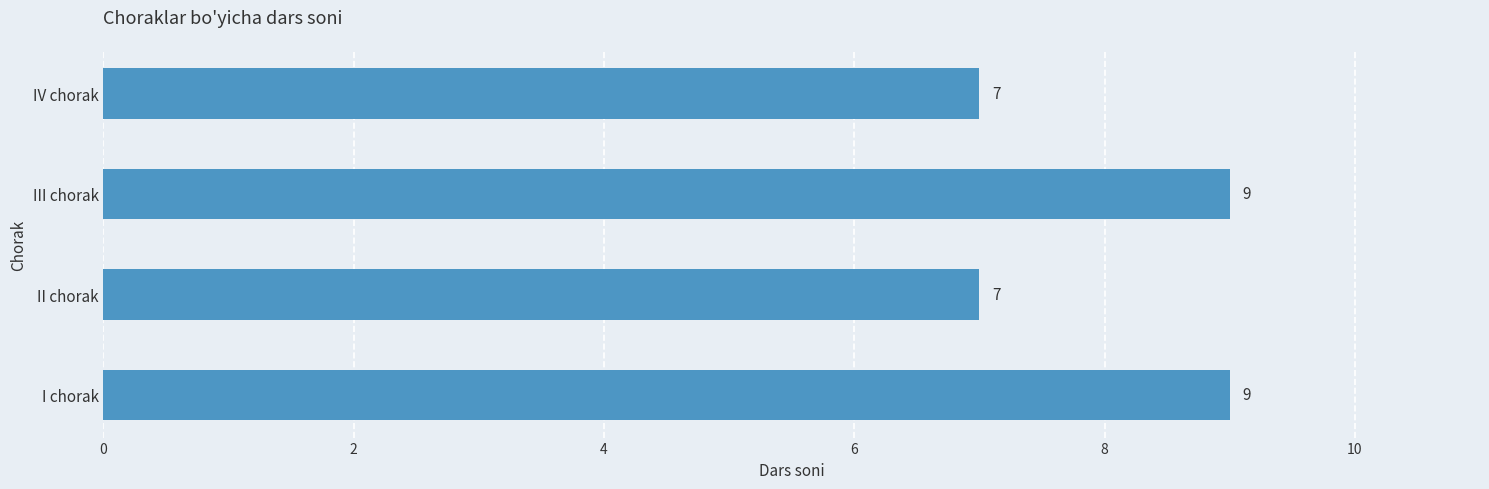

The value at II chorak is 7. True or false?

True